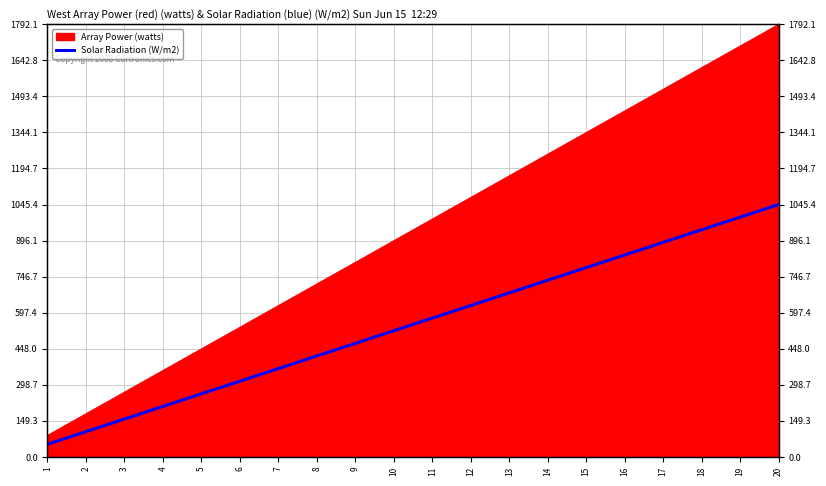

Reading left to right, what are all the values shown in this chart?

52.3	104.5	156.8	209.1	261.4	313.6	365.9	418.2	470.4	522.7	575.0	627.2	679.5	731.8	784.1	836.3	888.6	940.9	993.1	1045.4